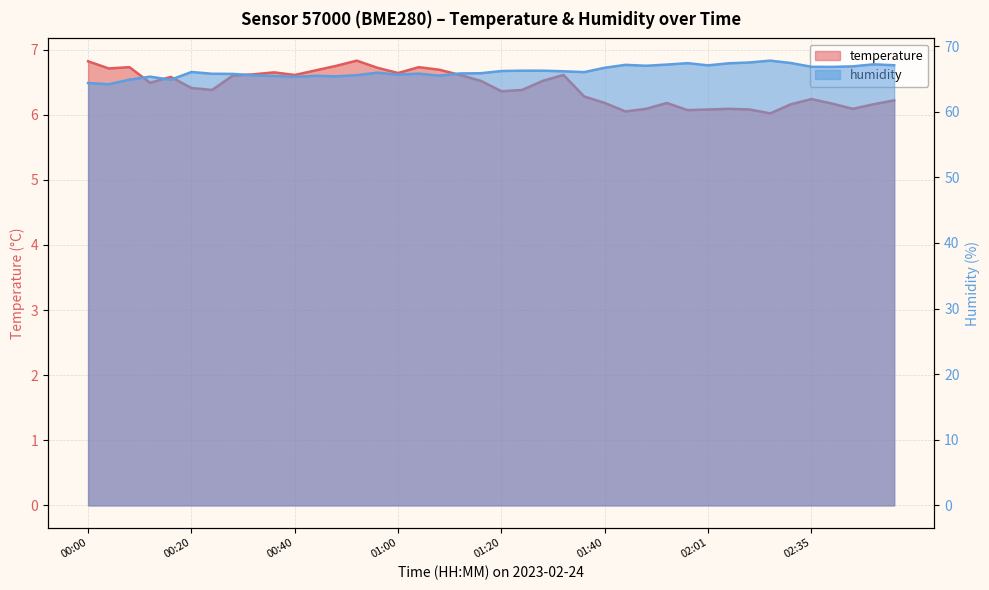

True or false: humidity has more than 0 interior local peaks.

True